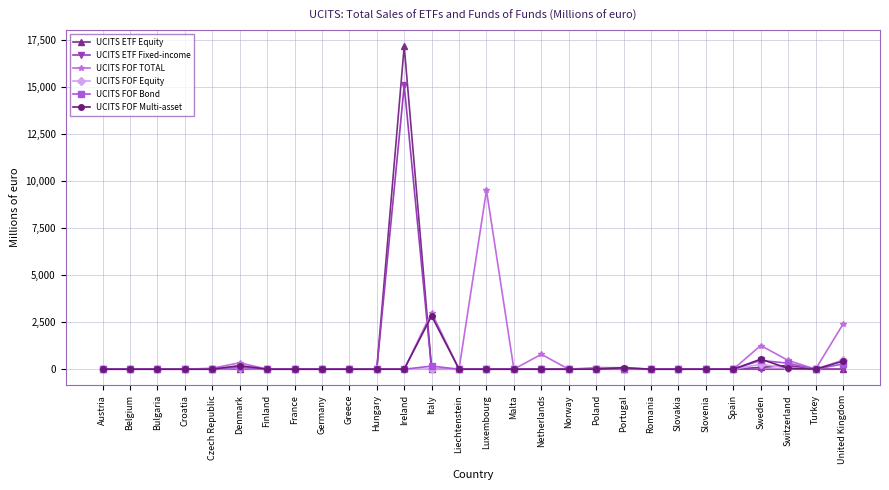

What is the difference between the maximum and minimum values in the UCITS FOF Bond series?

466.0